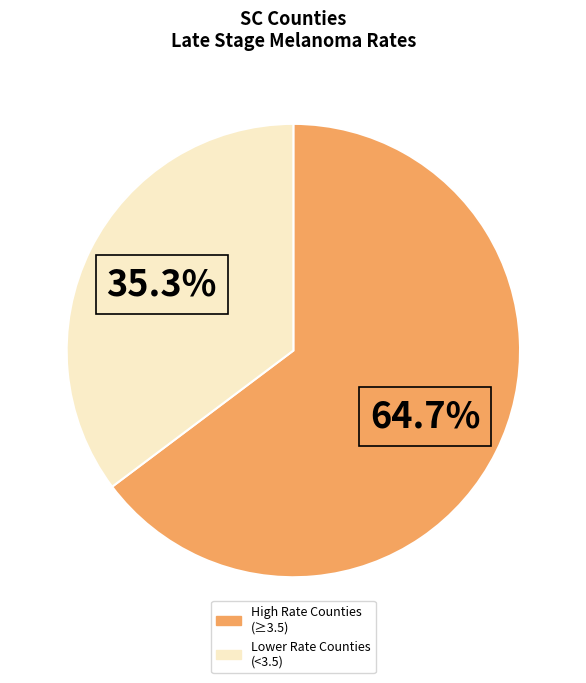

Is there any slice that represents more than half of the pie?

Yes